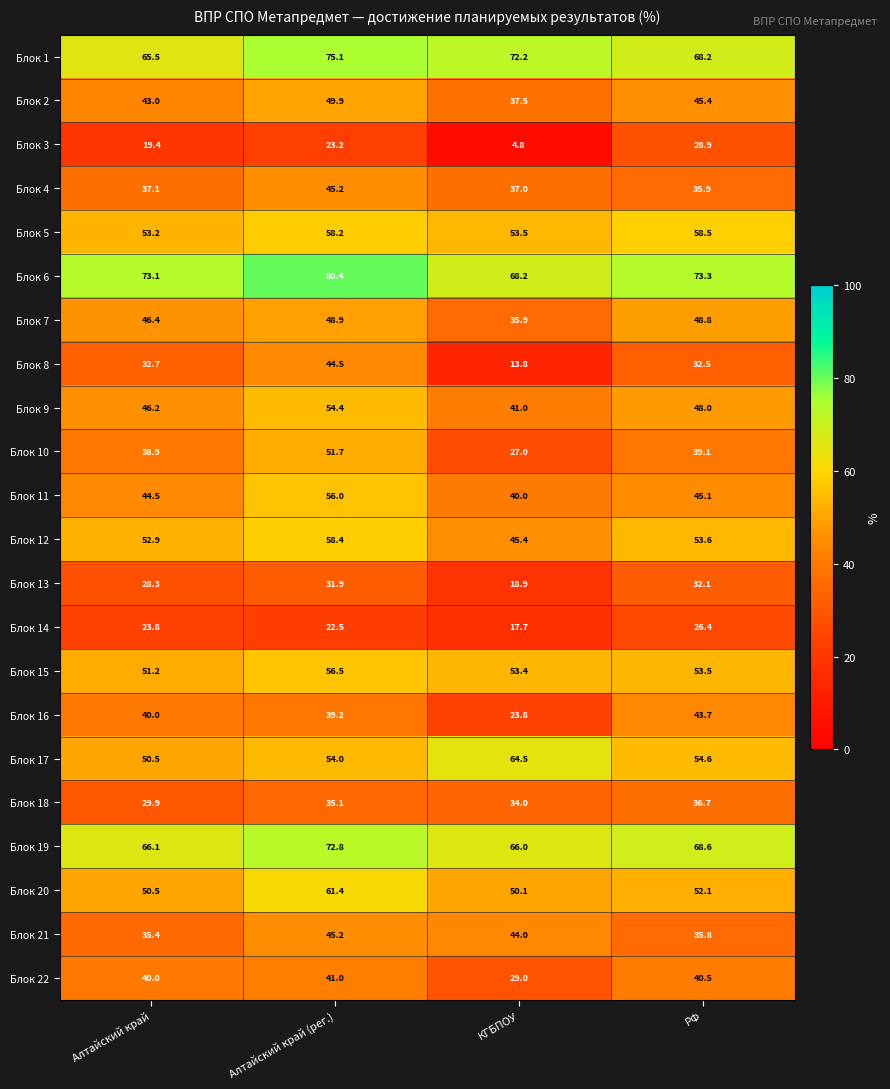

Which series has the largest range (max minus min)?

Блок 8